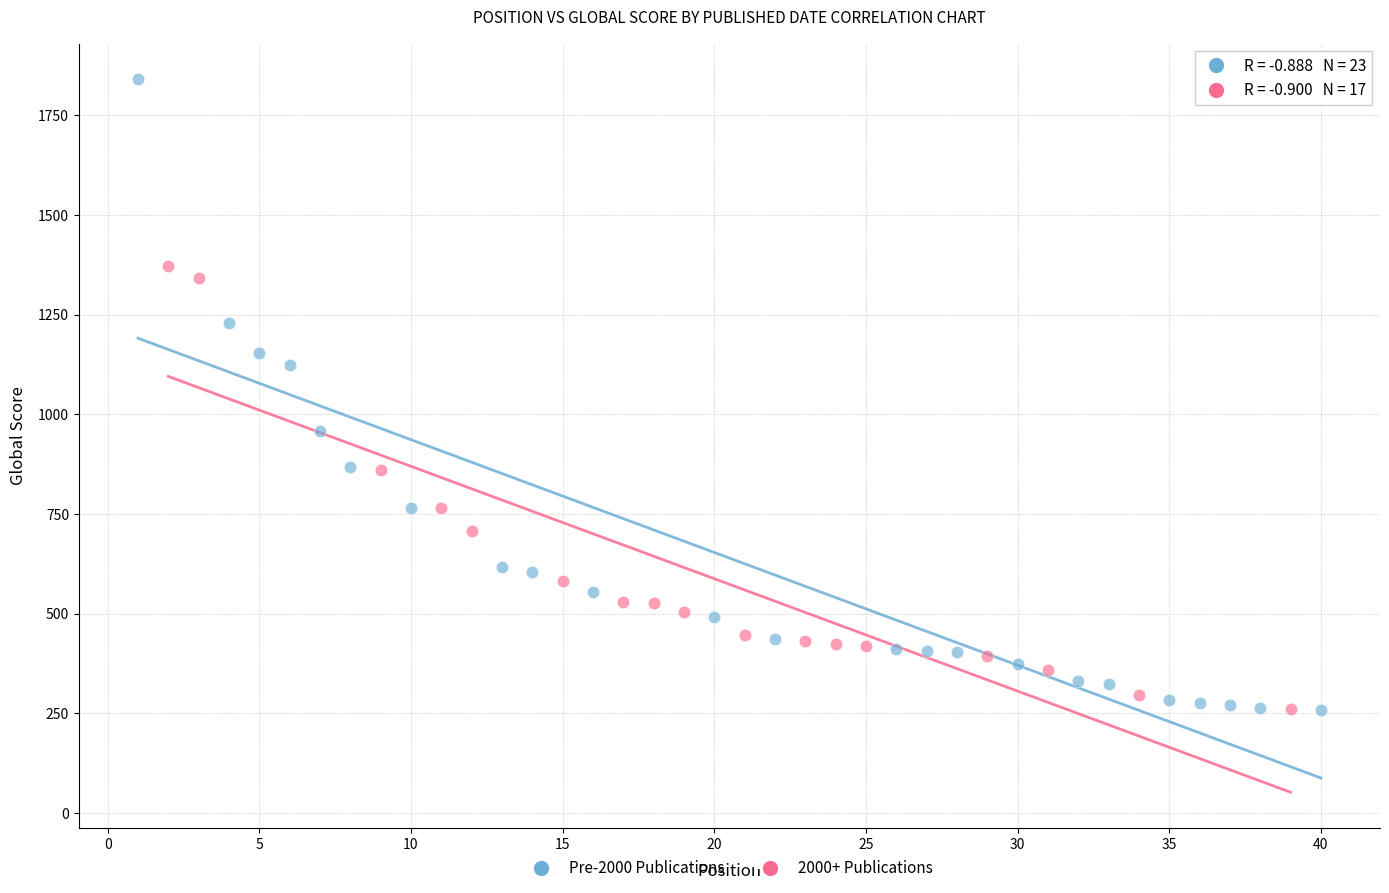

Which series reaches the maximum Y coordinate?

Pre-2000 Publications